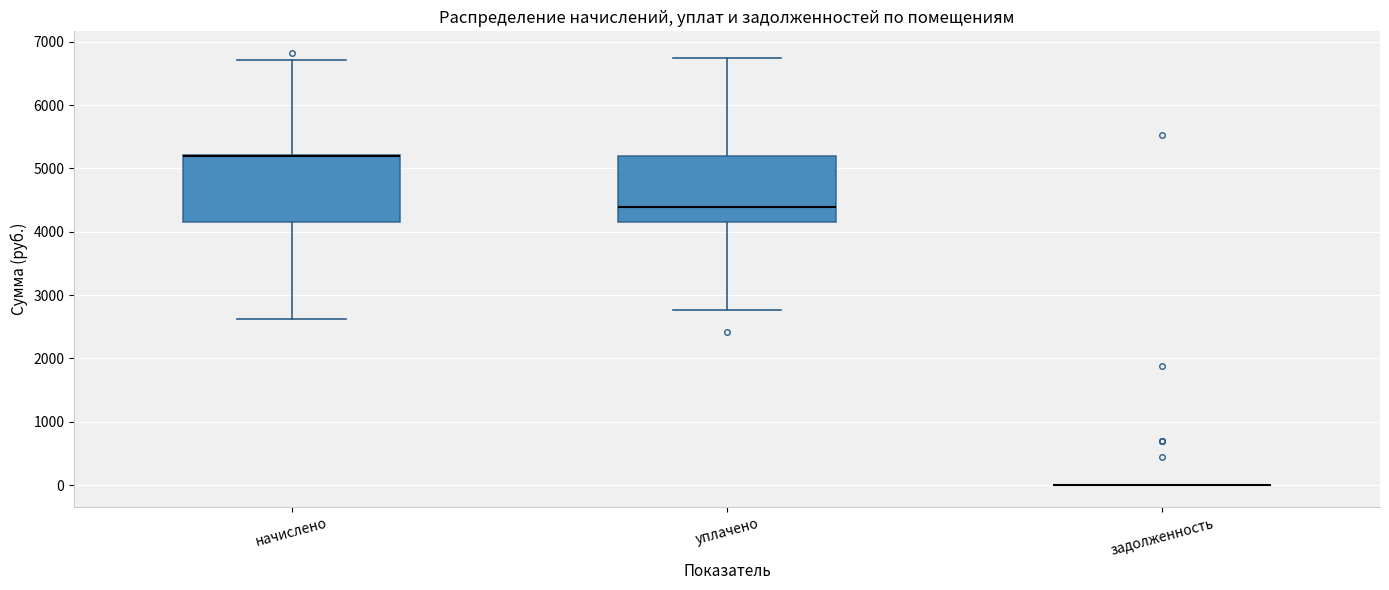

Reading left to right, read every box against the y-axis: the position of its median line, the range the box covers, and the ends of its whiskers. The values are not printed on the chart, so give them approximately, as read against the axis.

начислено: median 5200 (drawn on the box's upper edge), box 4100 to 5200, whiskers 2600 to 6700
уплачено: median 4400, box 4100 to 5200, whiskers 2800 to 6700
задолженность: box collapsed to a line at 0, whiskers 0 to 0